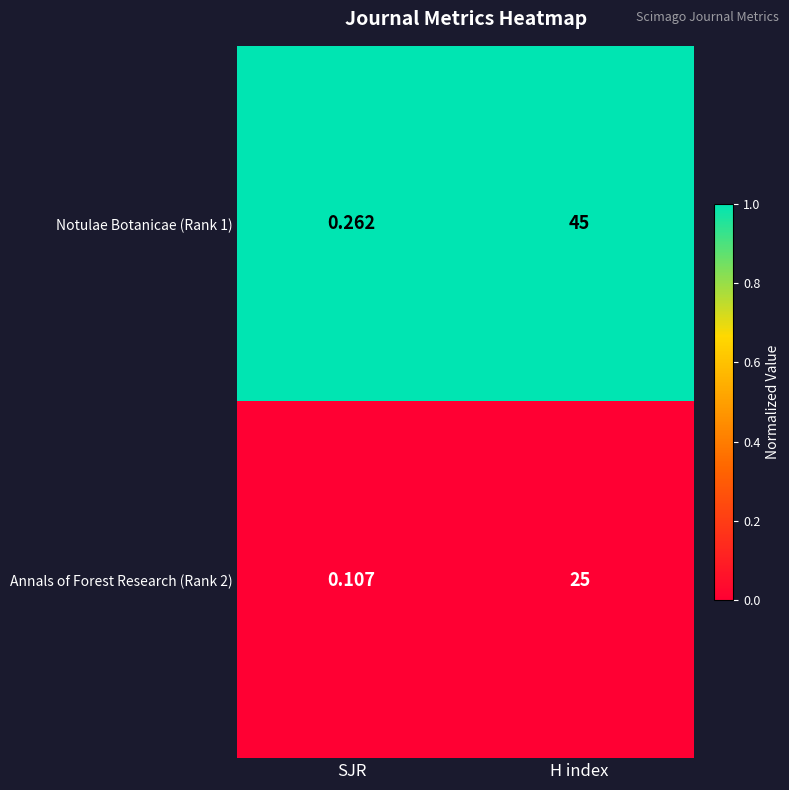

List the labels in order of Notulae Botanicae (Rank 1) value, smallest first.

SJR, H index